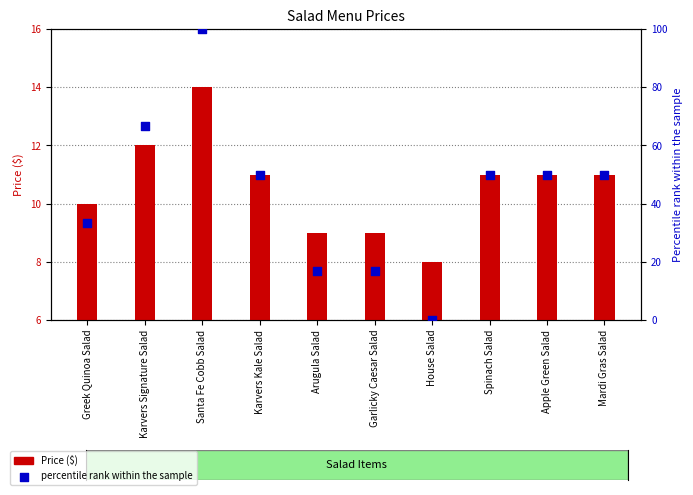

At how many categories does at least one series exceed 43?

6